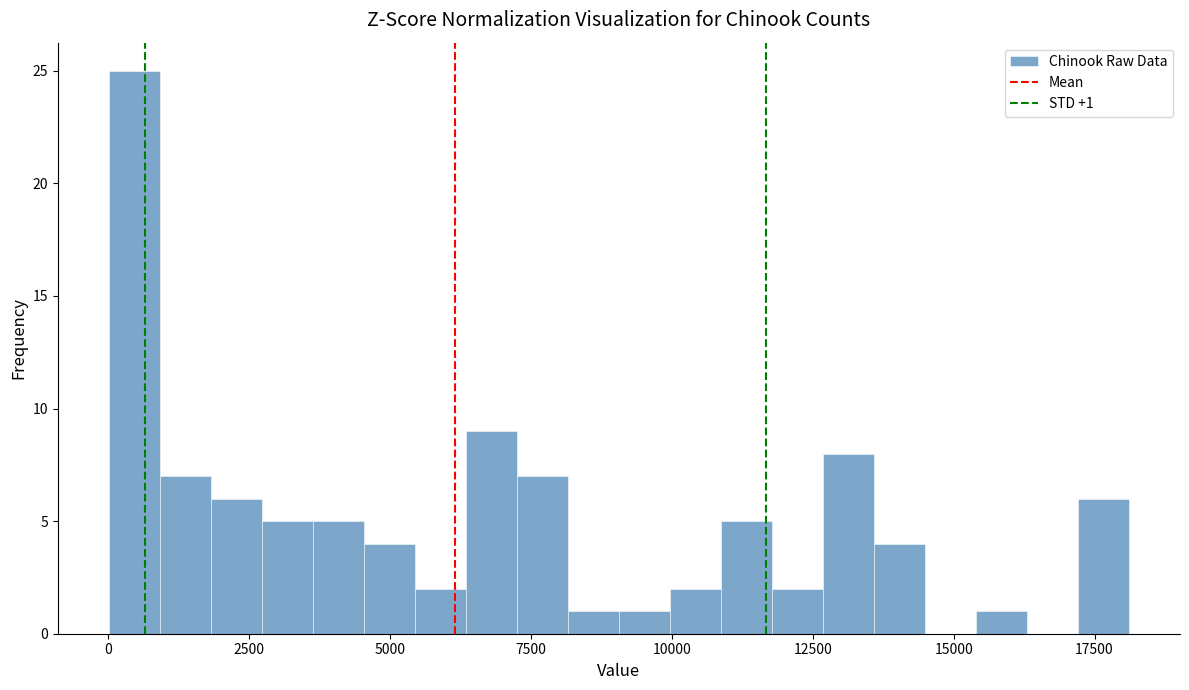

Read against the x-axis, roughly where is the centre of the tallest bar?

500